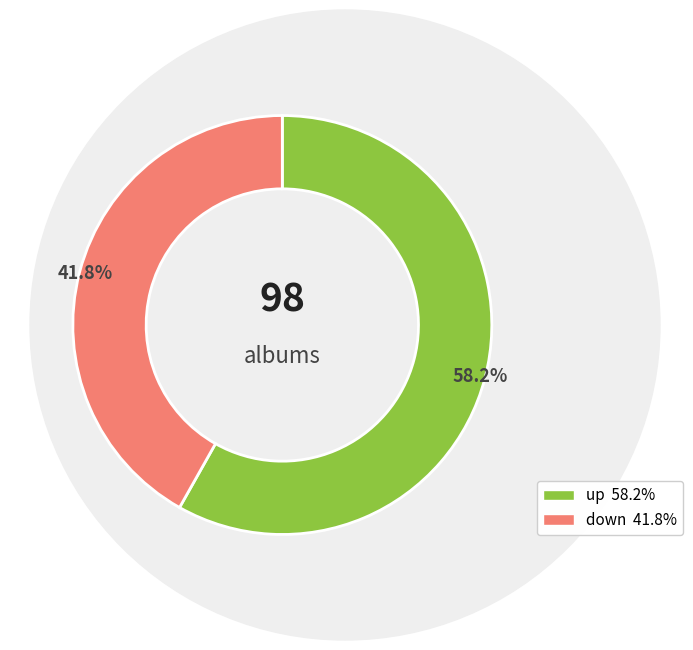

What is the majority slice?

up